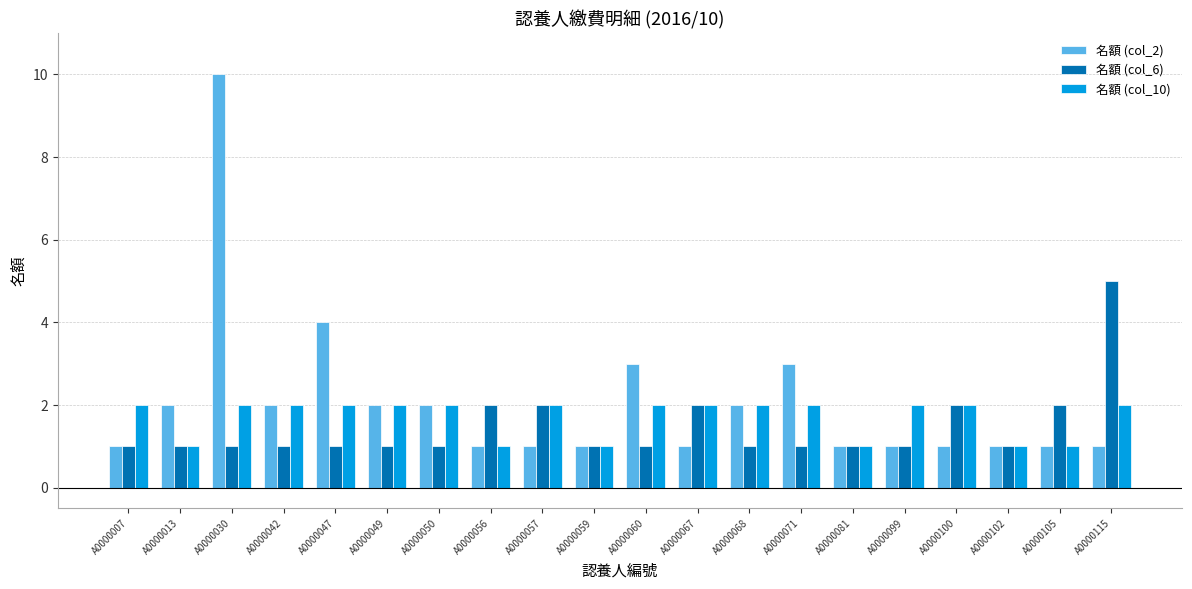

What is the total value across all series at A0000049?

5